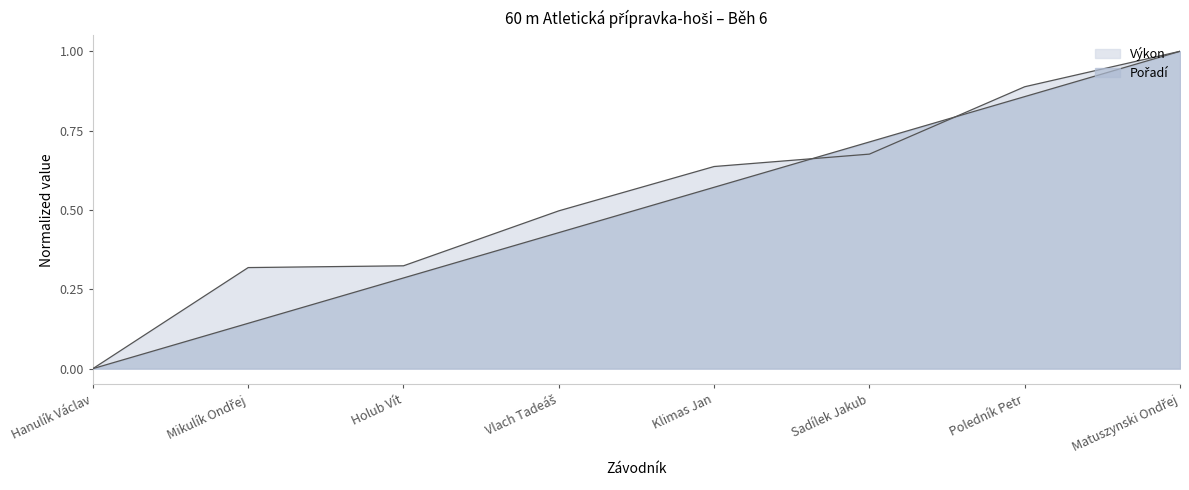

How many distinct data groups are displayed?

2